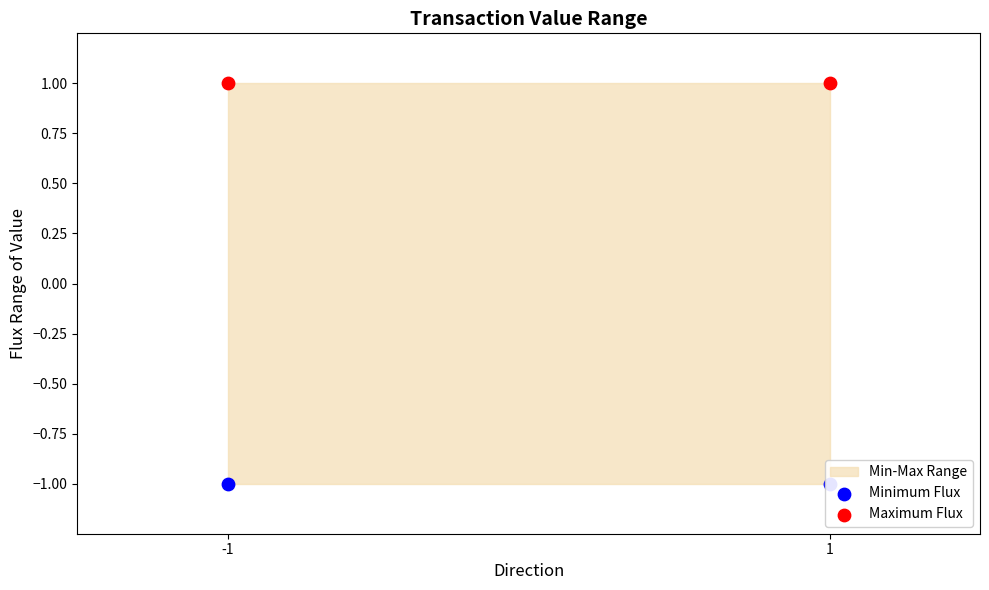

At how many categories does at least one series exceed 0?

2